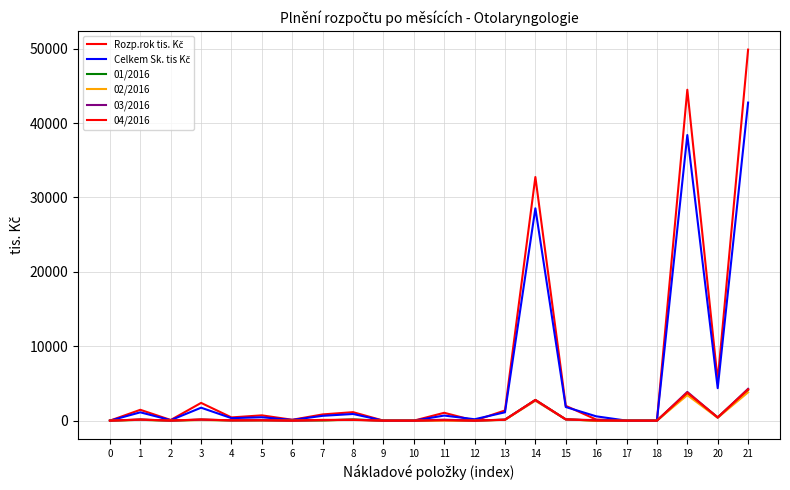

Reading left to right, list all the values displayed in this chart.

Rozp.rok tis. Kč: 0=0.0	1=1457.4	2=87.7	3=2384.8	4=433.7	5=710.6	6=117.6	7=835.8	8=1139.9	9=0.0	10=0.0	11=1055.9	12=0.0	13=1368.6	14=32747.0	15=1992.0	16=150.4	17=0.0	18=0.0	19=44481.2	20=5392.1	21=49873.4
Celkem Sk. tis Kč: 0=0.0	1=1117.7	2=62.7	3=1740.1	4=334.6	5=454.0	6=98.2	7=648.0	8=894.6	9=0.0	10=0.0	11=683.9	12=188.0	13=1123.0	14=28537.7	15=1832.6	16=582.4	17=0.0	18=0.0	19=38390.9	20=4363.2	21=42754.1
01/2016: 0=0.0	1=113.3	2=0.0	3=117.1	4=34.6	5=50.7	6=26.4	7=23.8	8=162.8	9=0.0	10=0.0	11=86.4	12=3.7	13=125.7	14=2772.2	15=168.2	16=0.0	17=0.0	18=0.0	19=3692.9	20=435.4	21=4128.3
02/2016: 0=0.0	1=112.3	2=10.1	3=78.8	4=35.7	5=45.0	6=6.6	7=32.2	8=119.8	9=0.0	10=0.0	11=25.0	12=1.9	13=110.8	14=2673.0	15=169.8	16=0.0	17=0.0	18=0.0	19=3424.0	20=383.1	21=3807.1
03/2016: 0=0.0	1=155.3	2=2.5	3=140.8	4=36.1	5=59.2	6=0.7	7=61.1	8=127.8	9=0.0	10=0.0	11=128.3	12=3.7	13=142.2	14=2759.4	15=166.6	16=65.9	17=0.0	18=0.0	19=3862.1	20=416.6	21=4278.7
04/2016: 0=0.0	1=144.5	2=10.1	3=160.5	4=37.4	5=53.5	6=1.8	7=103.8	8=96.6	9=0.0	10=0.0	11=48.3	12=1.3	13=111.8	14=2794.1	15=167.9	16=14.8	17=0.0	18=0.0	19=3749.7	20=437.0	21=4186.7